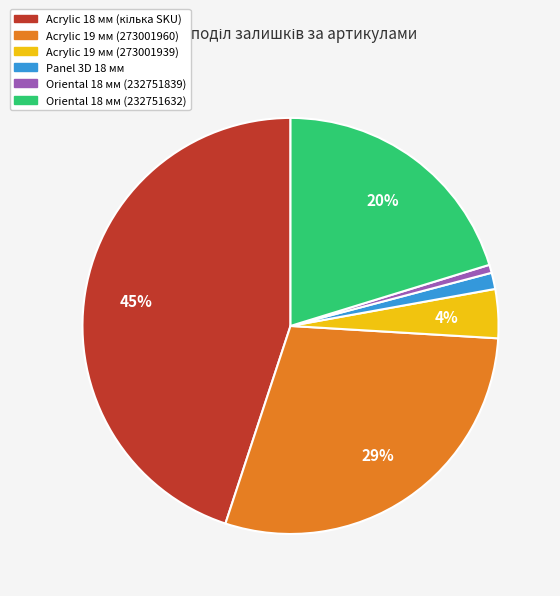

To the nearest percent, what is the average slice percentage?

17%